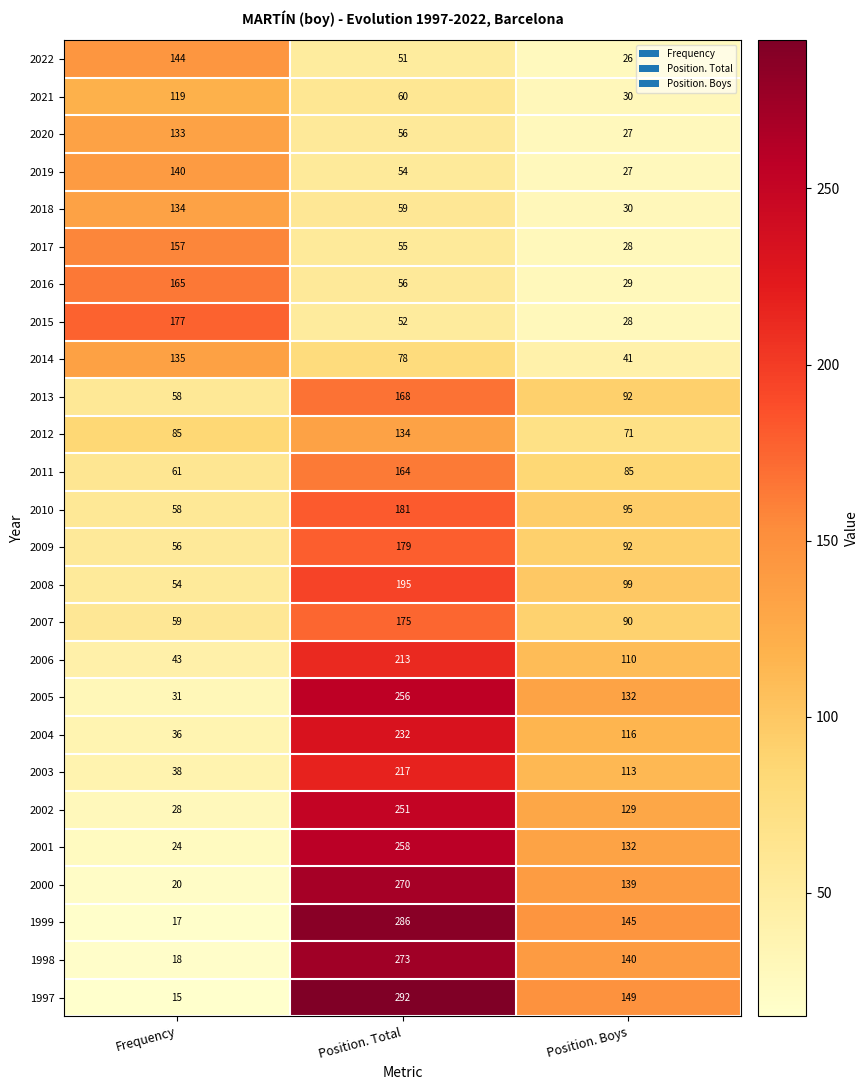

Where is 2016 nearest to the value 97?

Position. Total